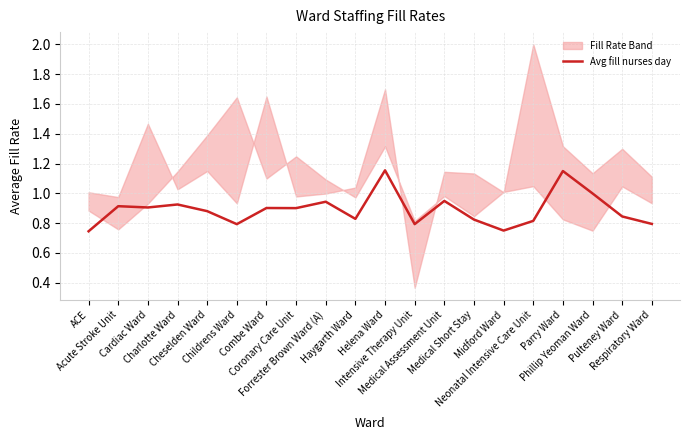

What is the label of the 11th point from the right?

Haygarth Ward